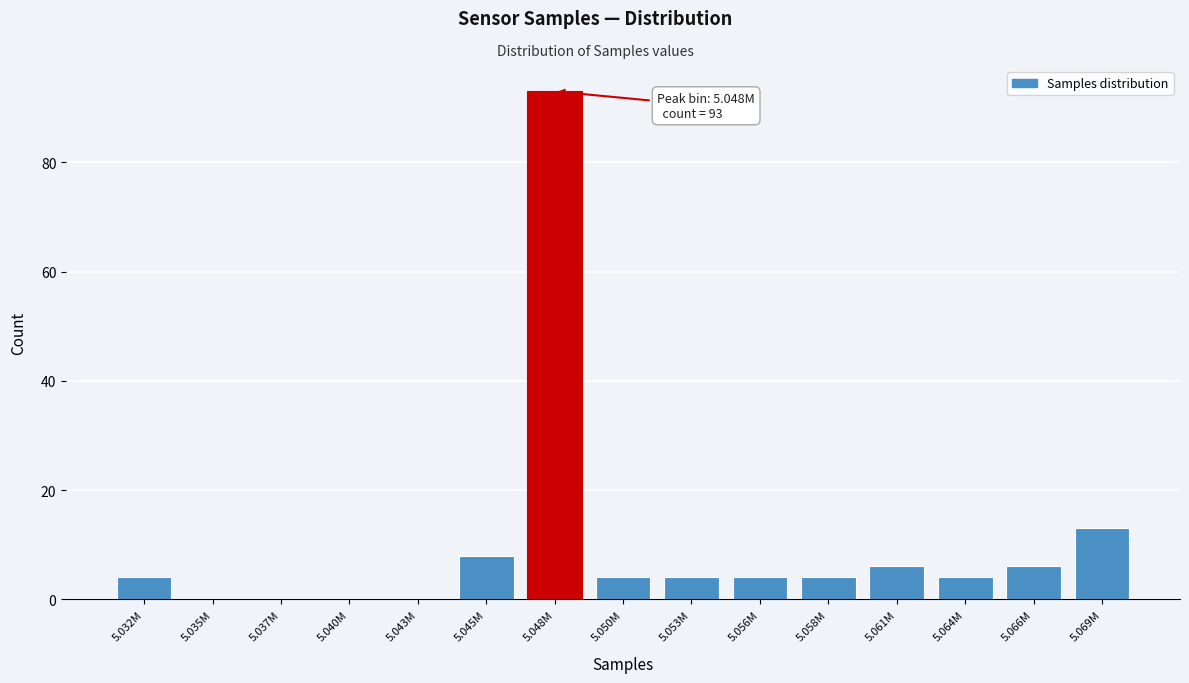

Reading right to left, what are all the values shown in this chart?

5.069M=13	5.066M=6	5.064M=4	5.061M=6	5.058M=4	5.056M=4	5.053M=4	5.050M=4	5.048M=93	5.045M=8	5.043M=0	5.040M=0	5.037M=0	5.035M=0	5.032M=4